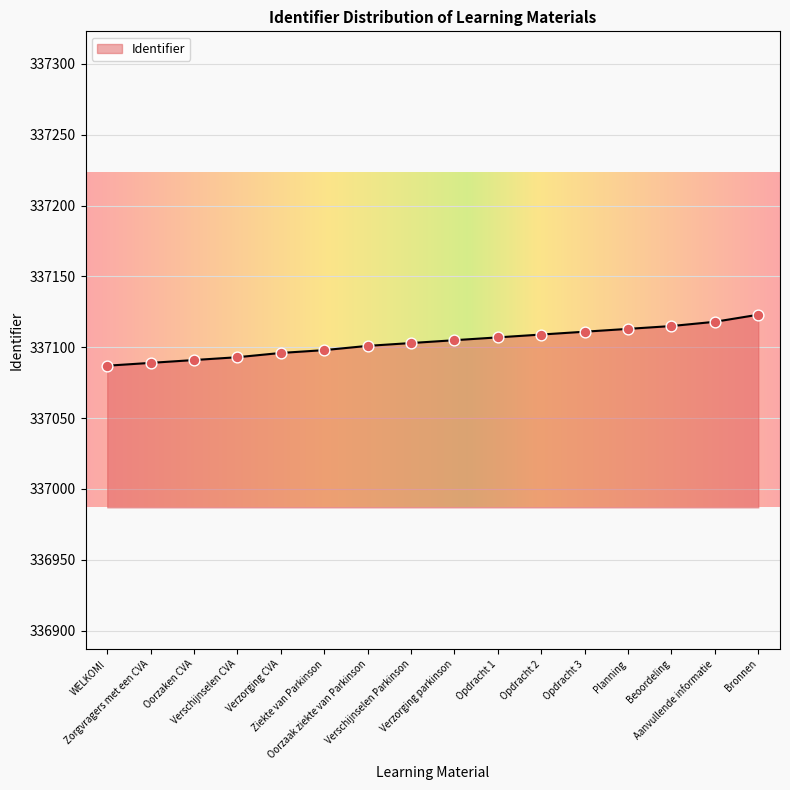

Approximately how many times larger is the value at Planning compared to Oorzaken CVA?

1.0